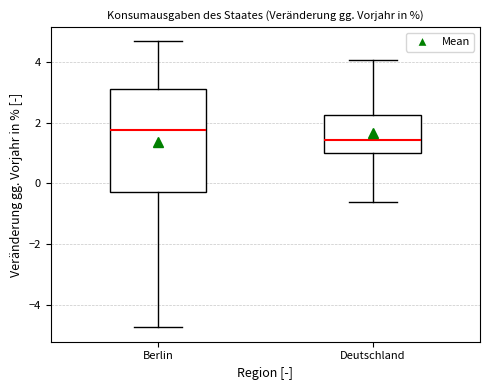

Reading left to right, transcribe this box plot: for each box, give where its median line is, the range the box spans, and where its two whiskers end, as read against the y-axis. The values are not printed on the chart, so give them approximately, as read against the axis.

Berlin: median 1.8, box -0.2 to 3.2, whiskers -4.8 to 4.6
Deutschland: median 1.4, box 1.0 to 2.2, whiskers -0.6 to 4.0